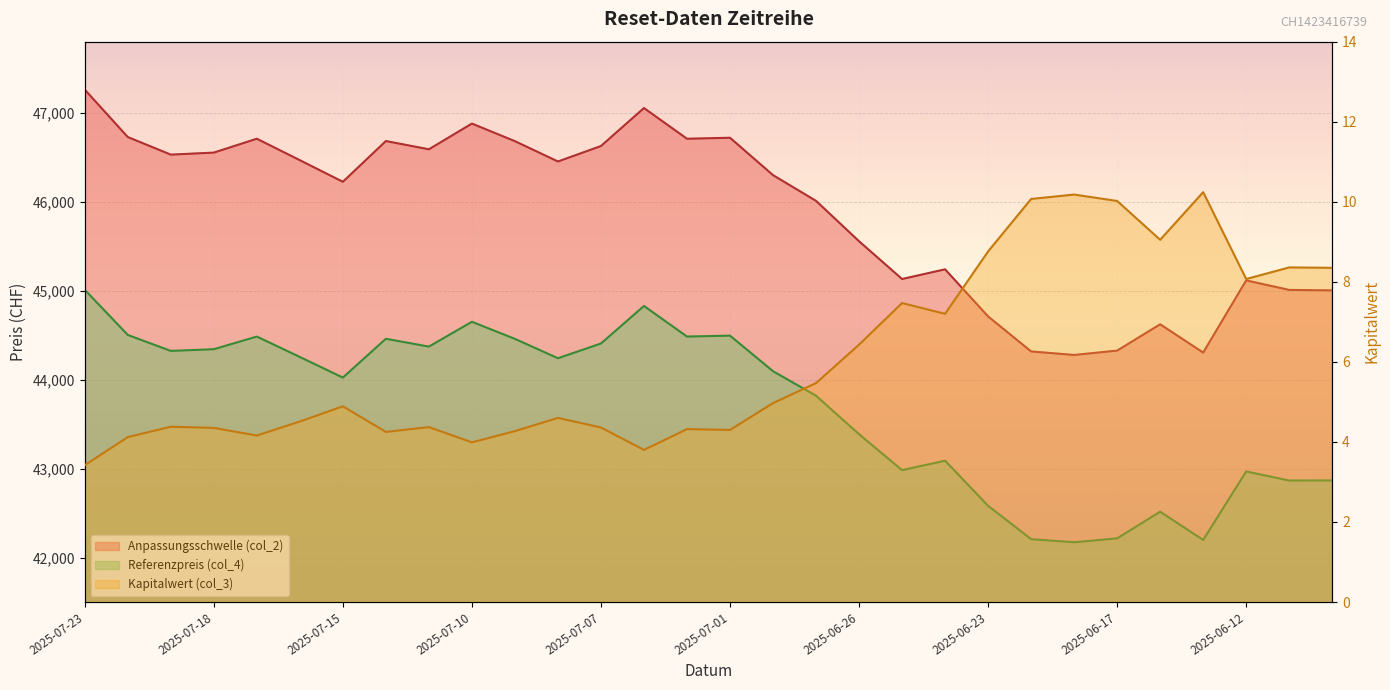

At which category does Kapitalwert (col_3) reach its first local peak?

2025-07-21